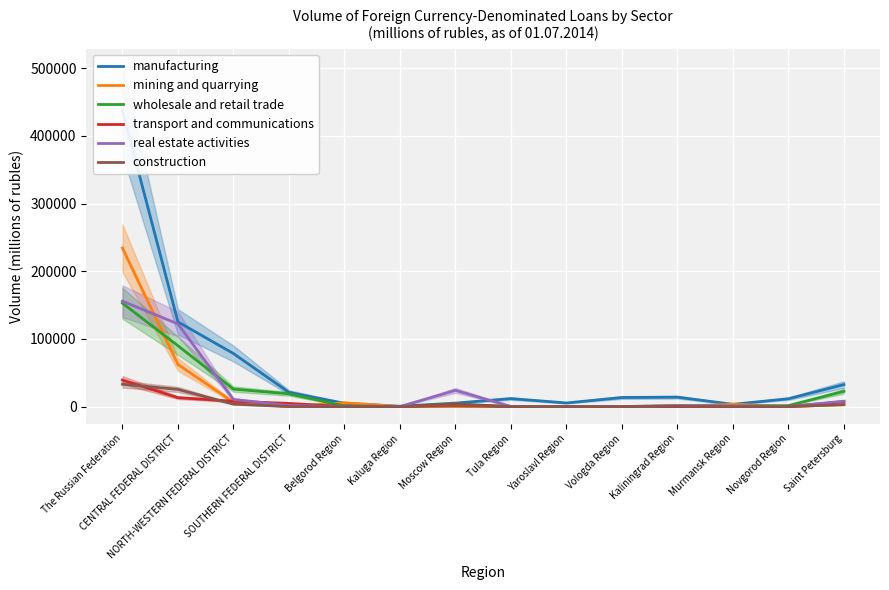

True or false: real estate activities has a value of 349 at Tula Region.

False